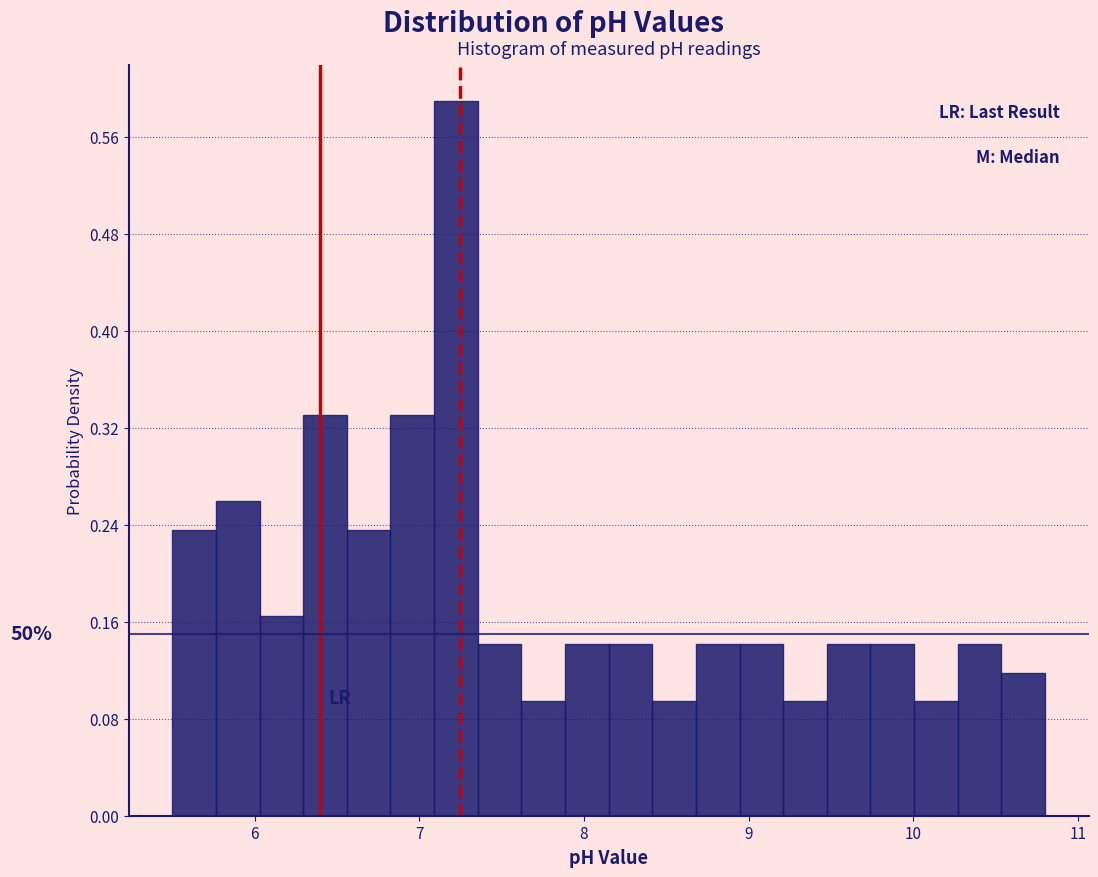

Around what value on the x-axis is the tallest bar? Give the approximate position of its centre, as read against the axis.

7.2